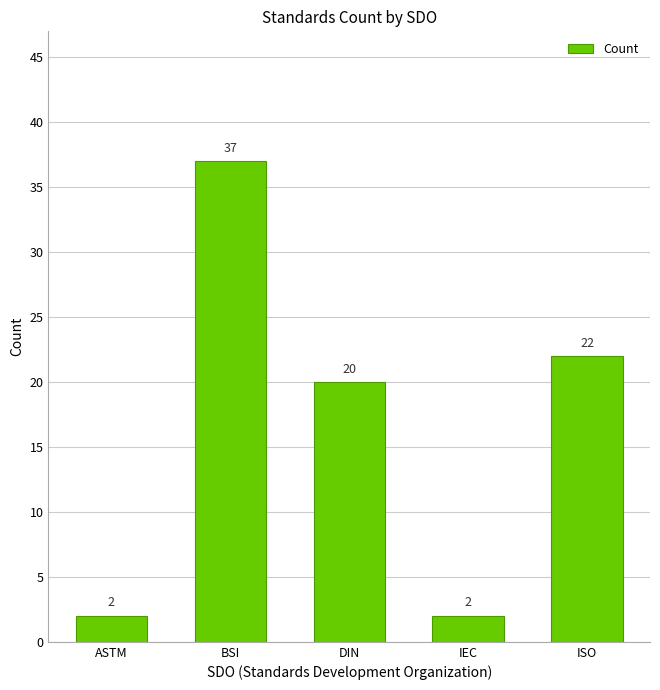

Reading left to right, what are all the values shown in this chart?

ASTM=2	BSI=37	DIN=20	IEC=2	ISO=22